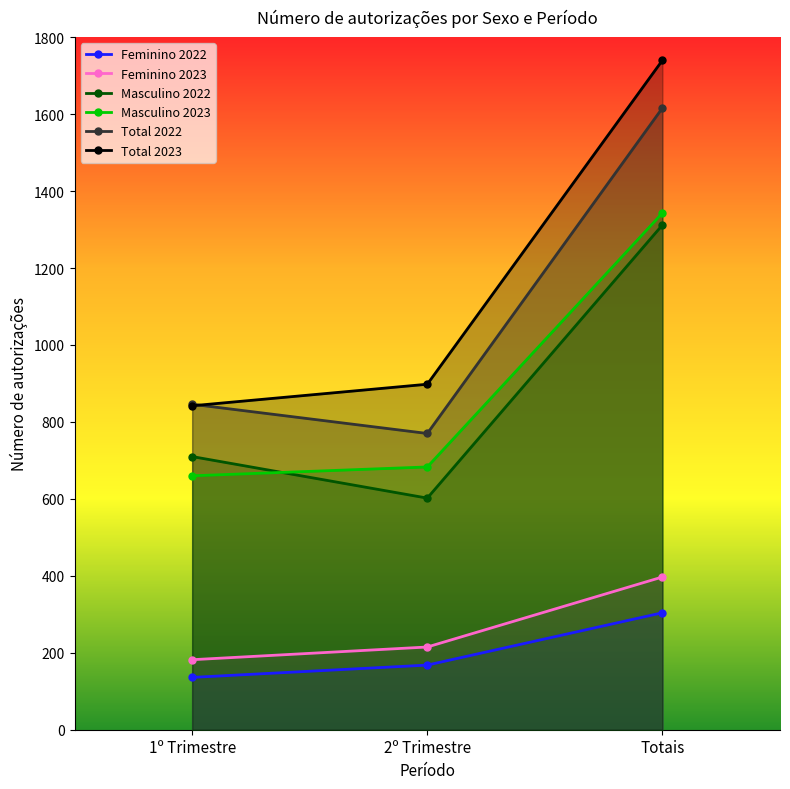

Which series has the largest total across all categories?

Total 2023